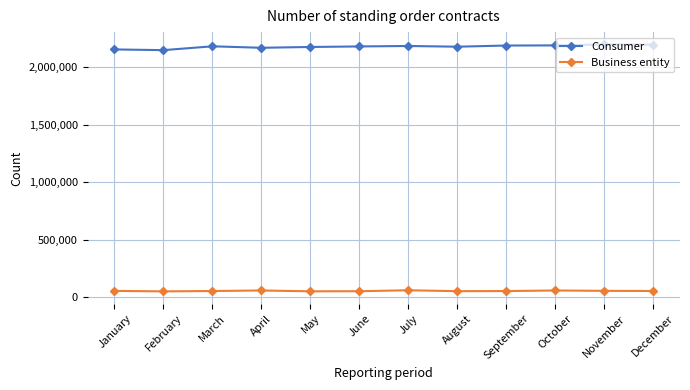

Is the value of Consumer at June greater than the value of Business entity at August?

Yes